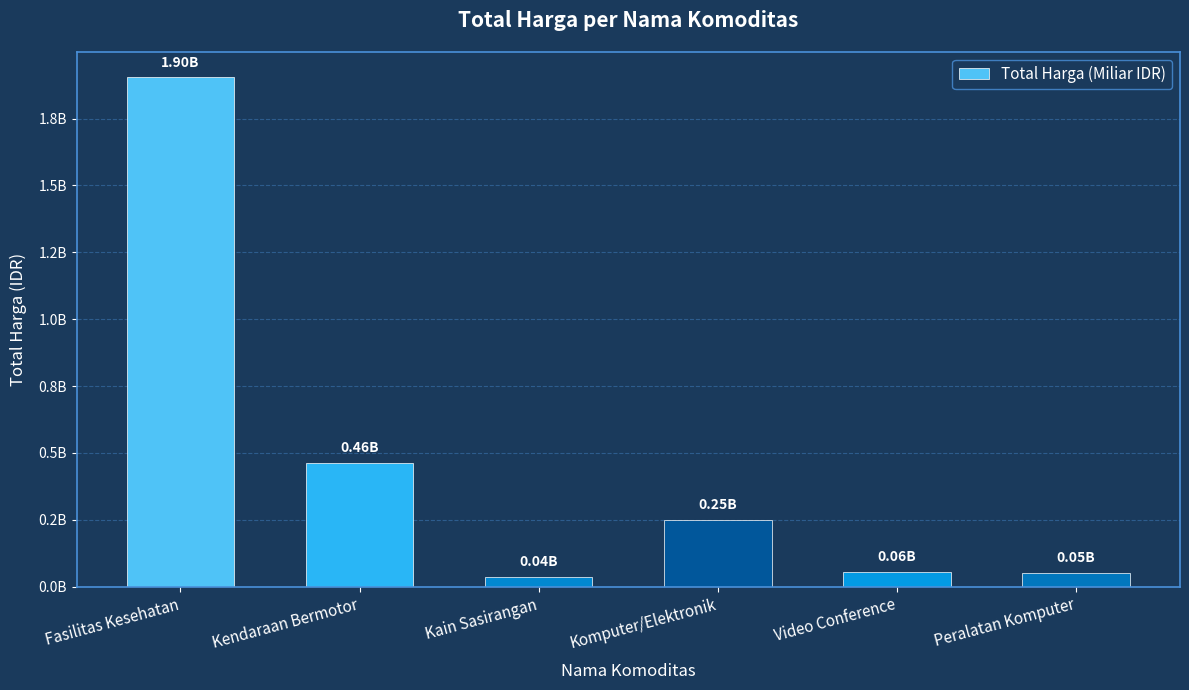

The chart shows a value of 1903867900 at Fasilitas Kesehatan. True or false?

True